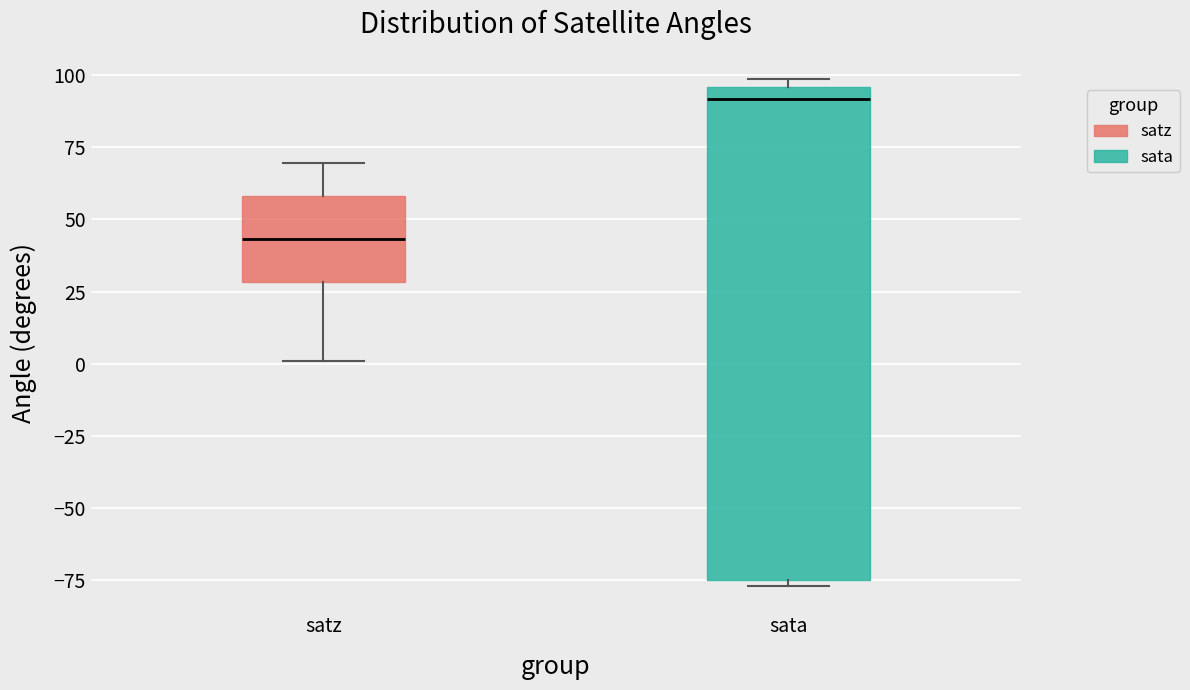

Reading left to right, transcribe this box plot: for each box, give where its median line is, the range the box spans, and where its two whiskers end, as read against the y-axis. The values are not printed on the chart, so give them approximately, as read against the axis.

satz: median 45, box 30 to 60, whiskers 0 to 70
sata: median 90, box -75 to 95, whiskers -75 (just below the box's lower edge) to 100